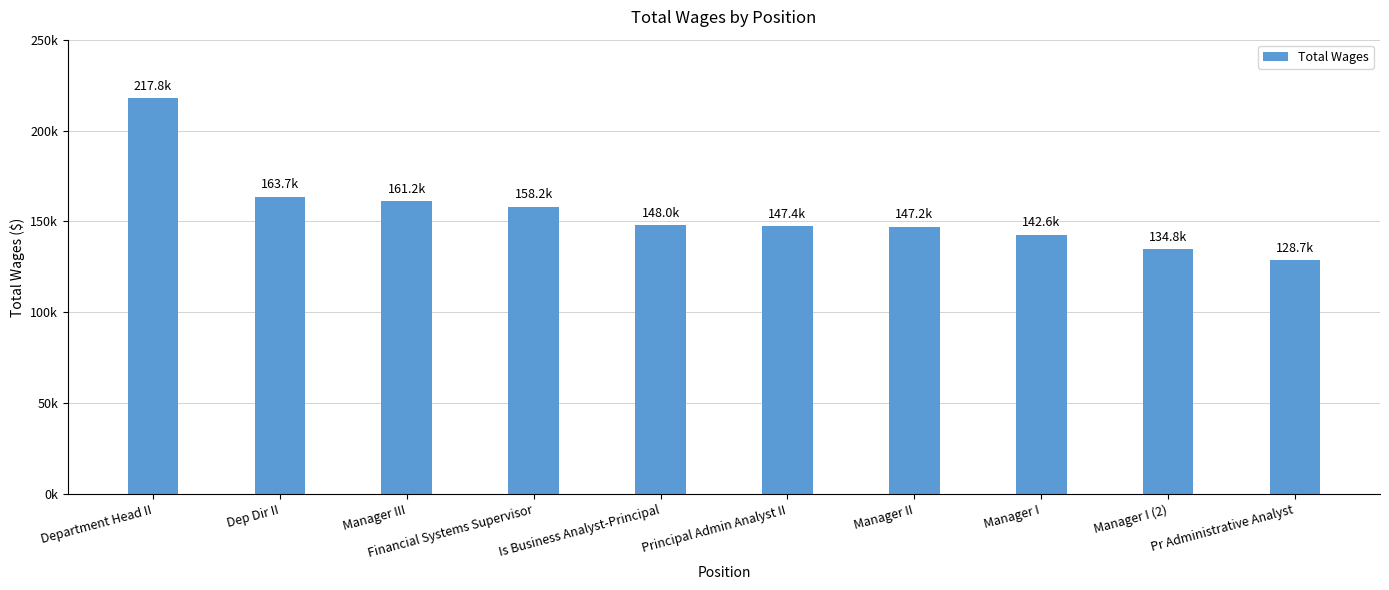

Rank the categories by value from highest to lowest.

Department Head II, Dep Dir II, Manager III, Financial Systems Supervisor, Is Business Analyst-Principal, Principal Admin Analyst II, Manager II, Manager I, Manager I (2), Pr Administrative Analyst